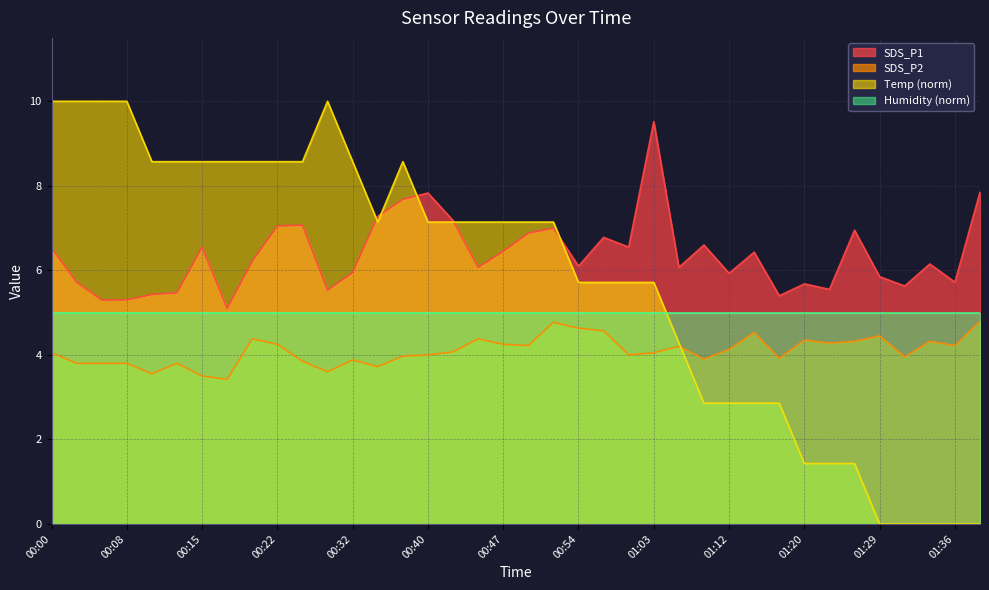

Which series has the widest spread of values?

Temp (norm)